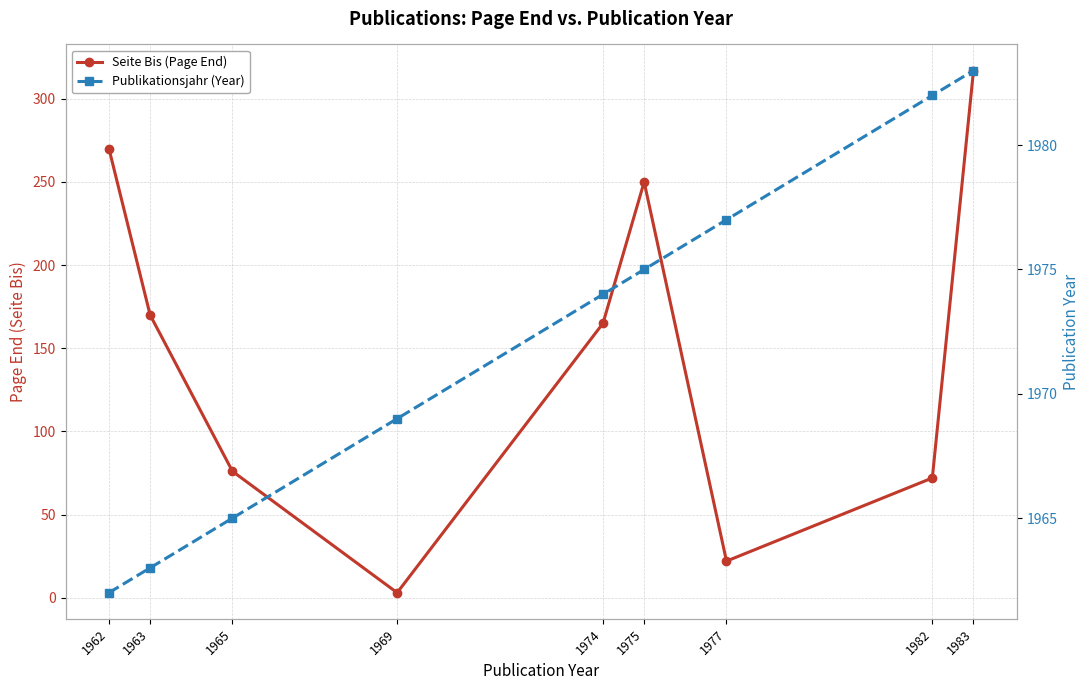

How many values in the Seite Bis (Page End) series exceed 165?

4